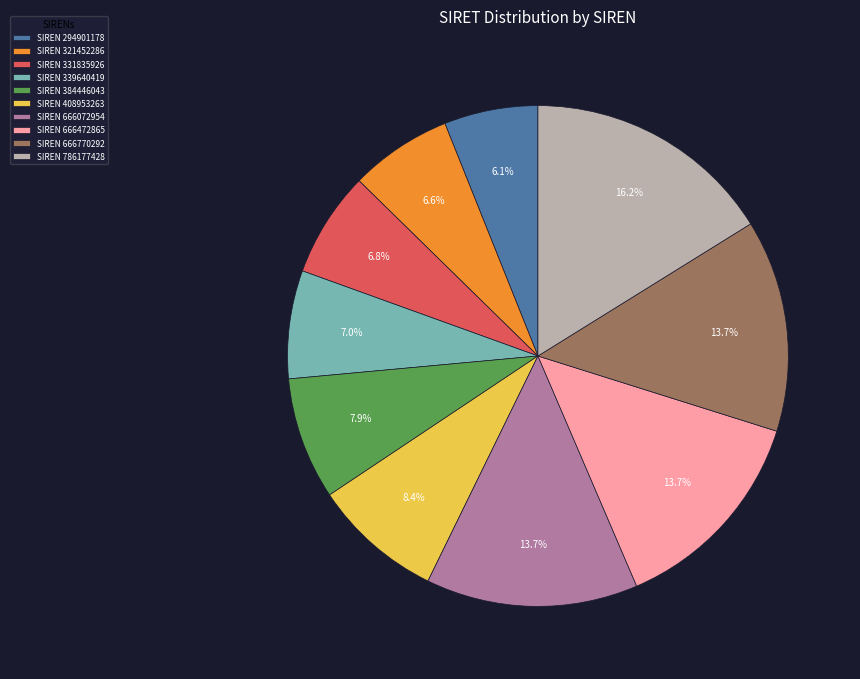

What is the smallest slice in the pie chart?

SIREN 294901178